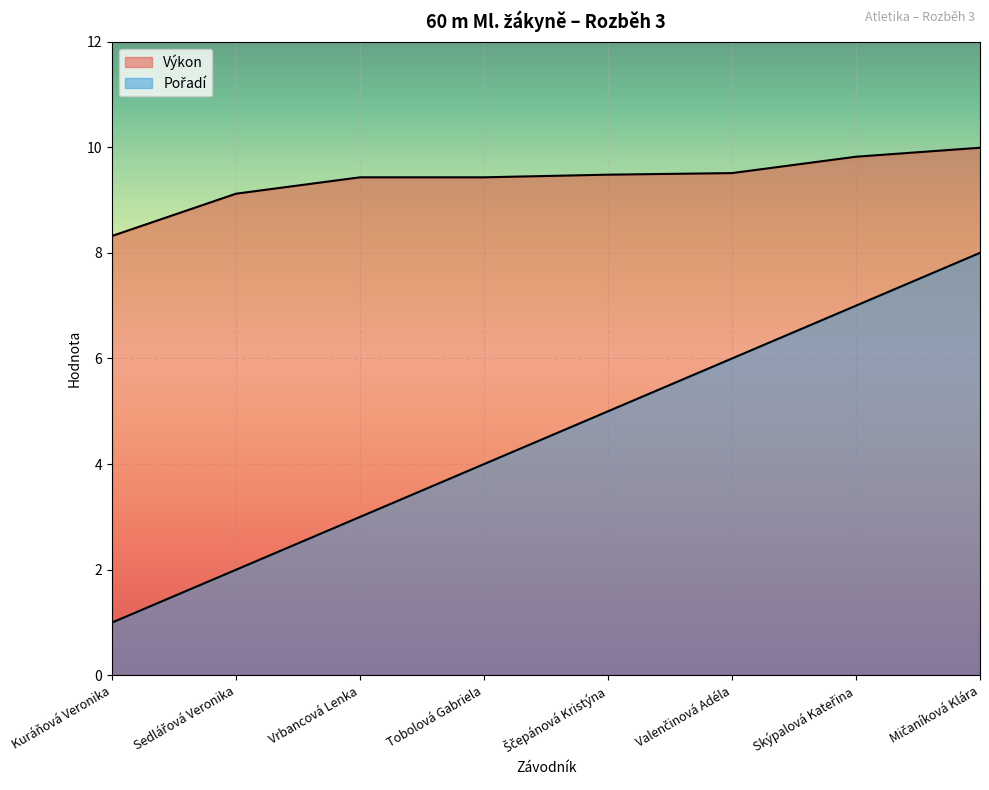

True or false: Pořadí and Výkon intersect in this chart.

False